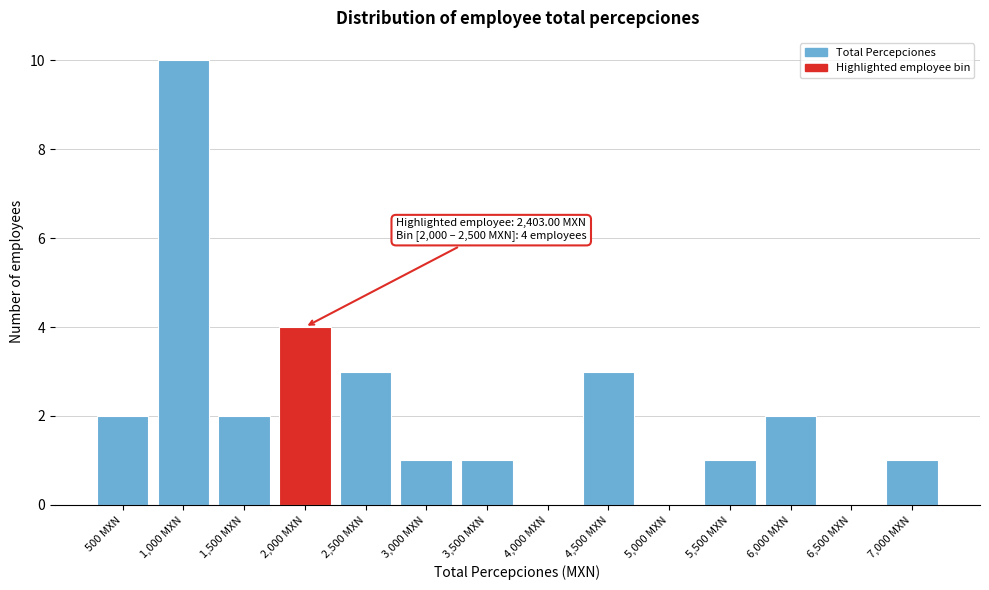

Reading left to right, extract all data points from this chart.

500 MXN=2	1,000 MXN=10	1,500 MXN=2	2,000 MXN=4	2,500 MXN=3	3,000 MXN=1	3,500 MXN=1	4,000 MXN=0	4,500 MXN=3	5,000 MXN=0	5,500 MXN=1	6,000 MXN=2	6,500 MXN=0	7,000 MXN=1